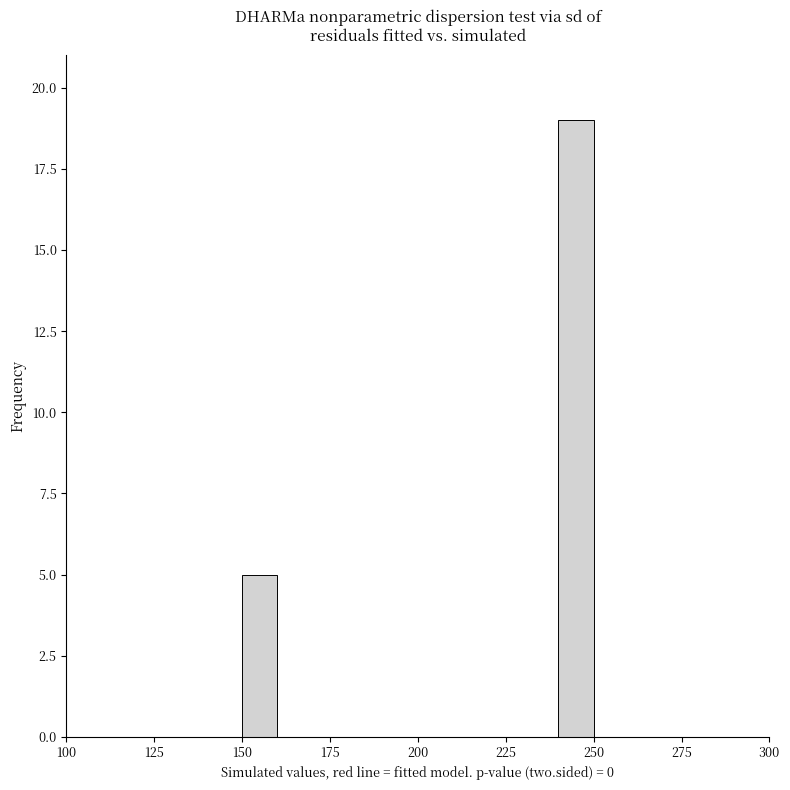

Read against the x-axis, roughly where is the centre of the tallest bar?

245